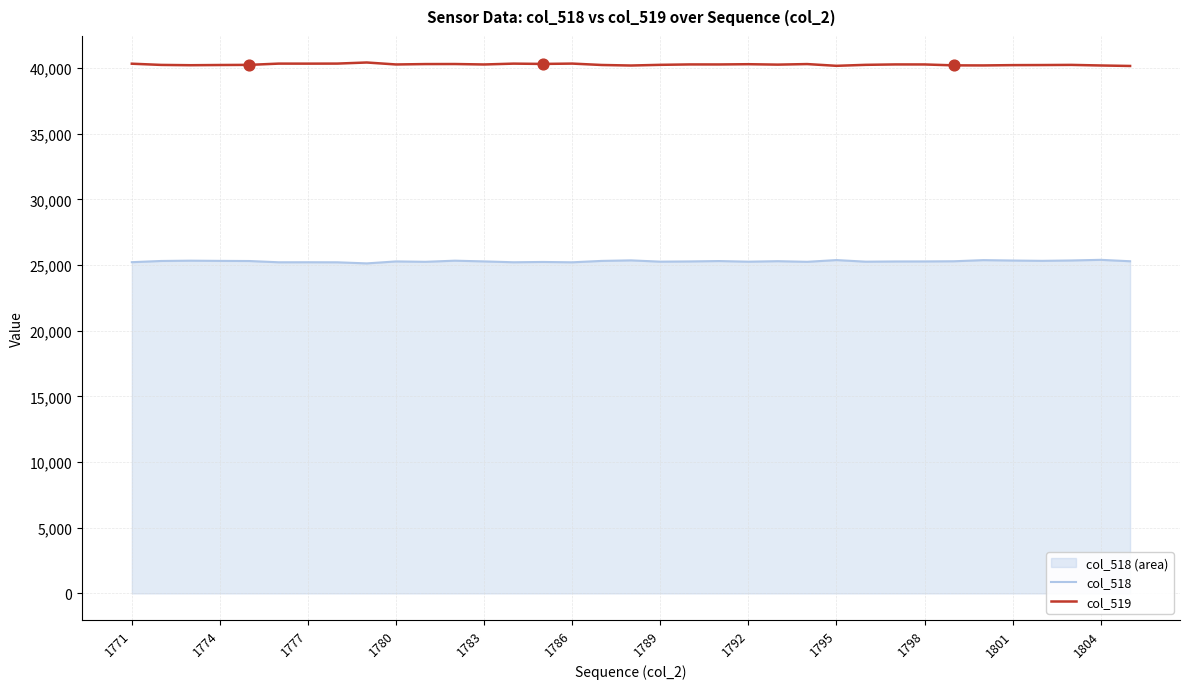

Which series reaches the minimum Y coordinate?

col_518